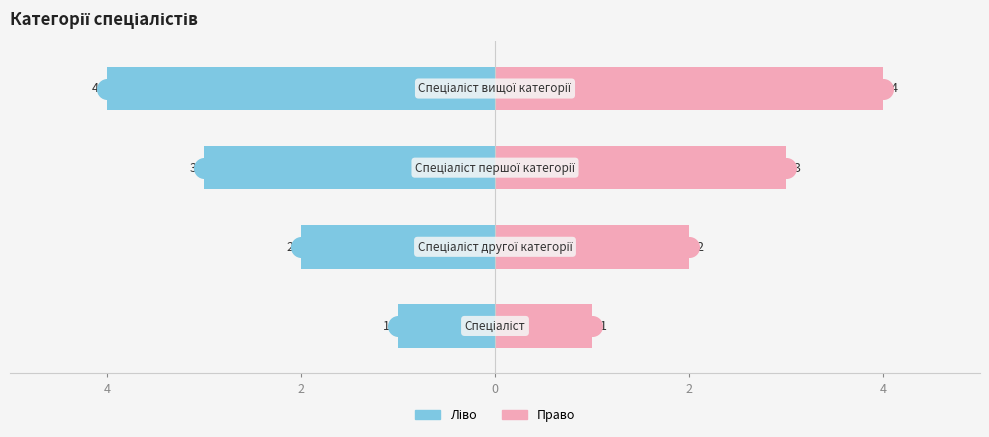

What is the change in value from Спеціаліст to Спеціаліст вищої категорії?

+3